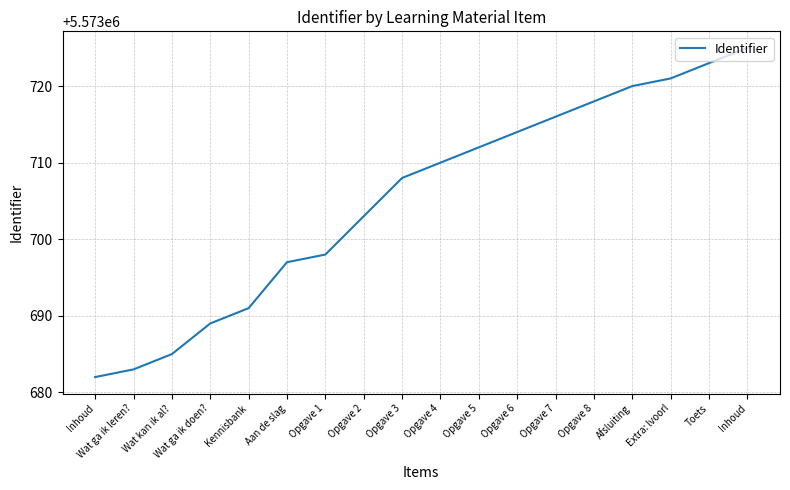

What value does the data have at Opgave 7, to the nearest 5?

5573715